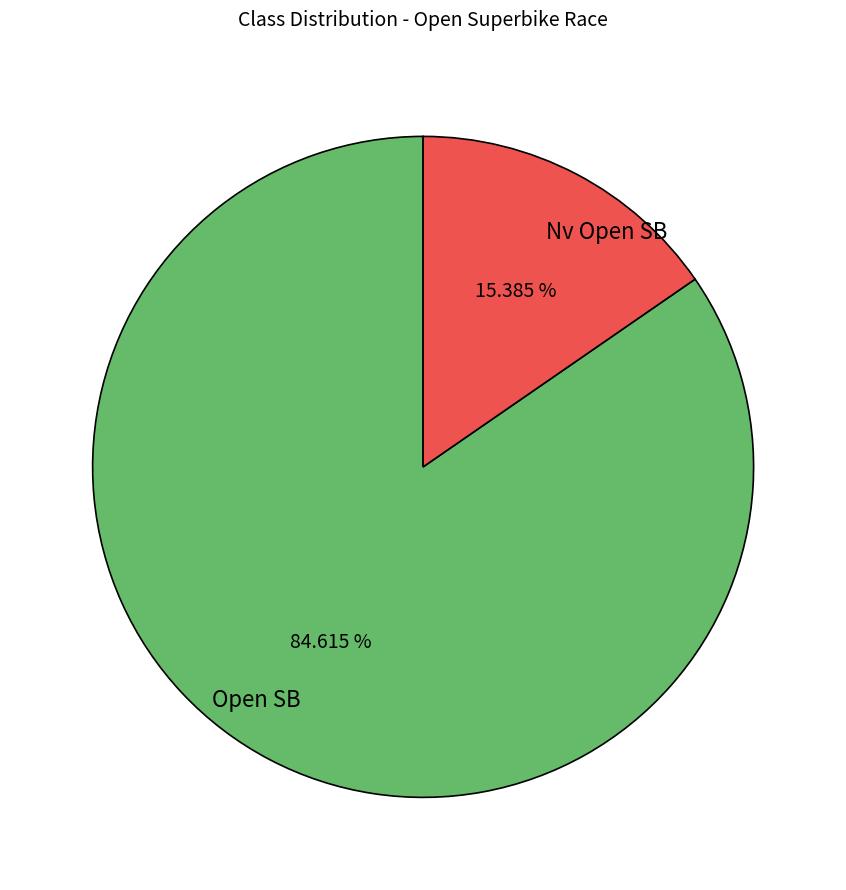

To the nearest percent, what is the average slice percentage?

50%